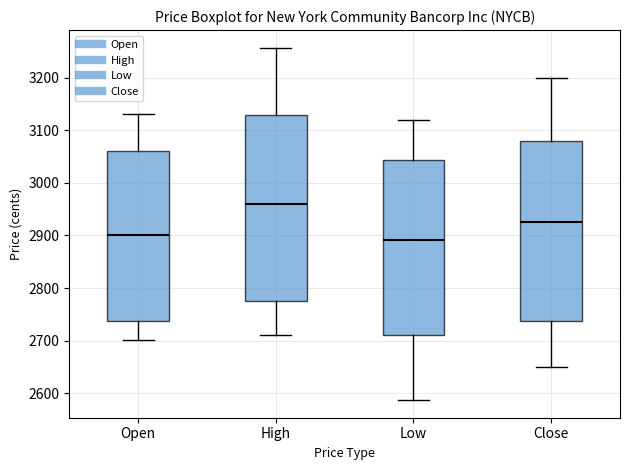

Reading left to right, read every box against the y-axis: the position of its median line, the range the box covers, and the ends of its whiskers. The values are not printed on the chart, so give them approximately, as read against the axis.

Open: median 2900, box 2740 to 3060, whiskers 2700 to 3130
High: median 2960, box 2780 to 3130, whiskers 2710 to 3260
Low: median 2890, box 2710 to 3040, whiskers 2590 to 3120
Close: median 2930, box 2740 to 3080, whiskers 2650 to 3200